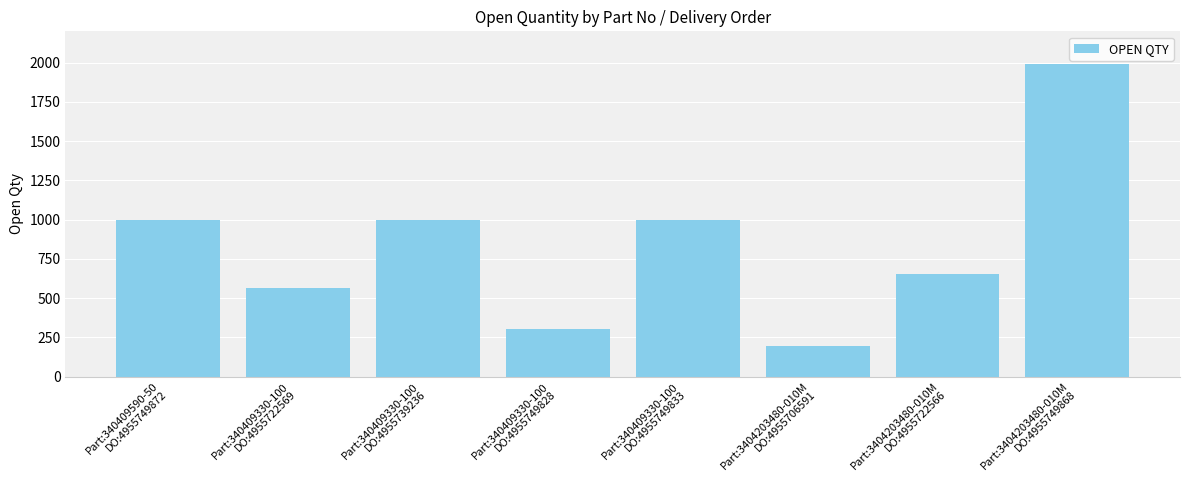

What is the label of the 2nd bar from the left?

Part:340409330-100
DO:4955722569